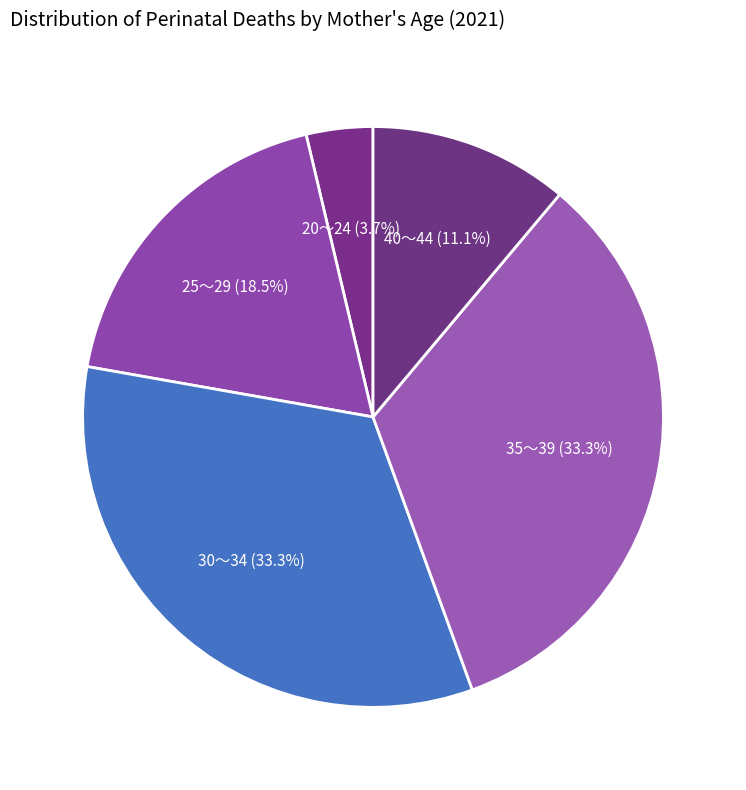

Is there a majority slice in this chart?

No